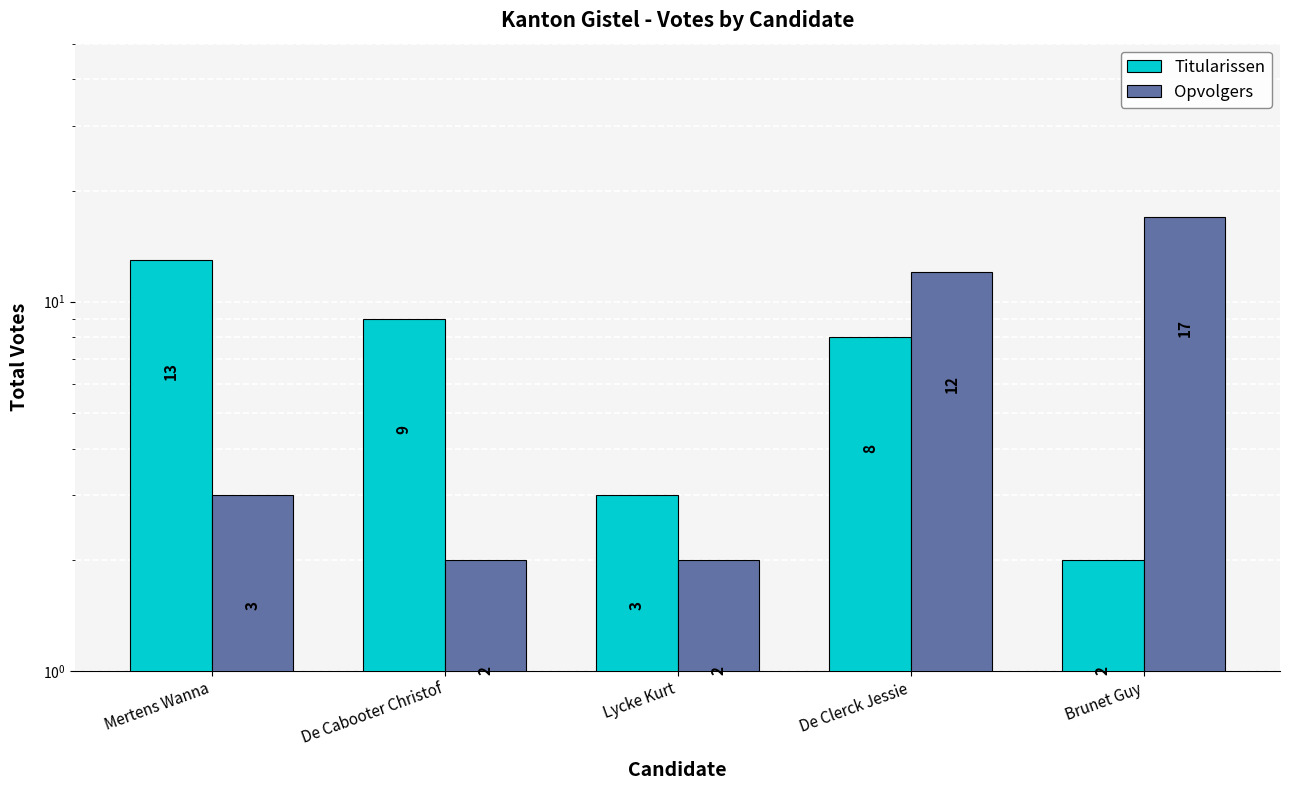

At how many categories does at least one series exceed 3?

4